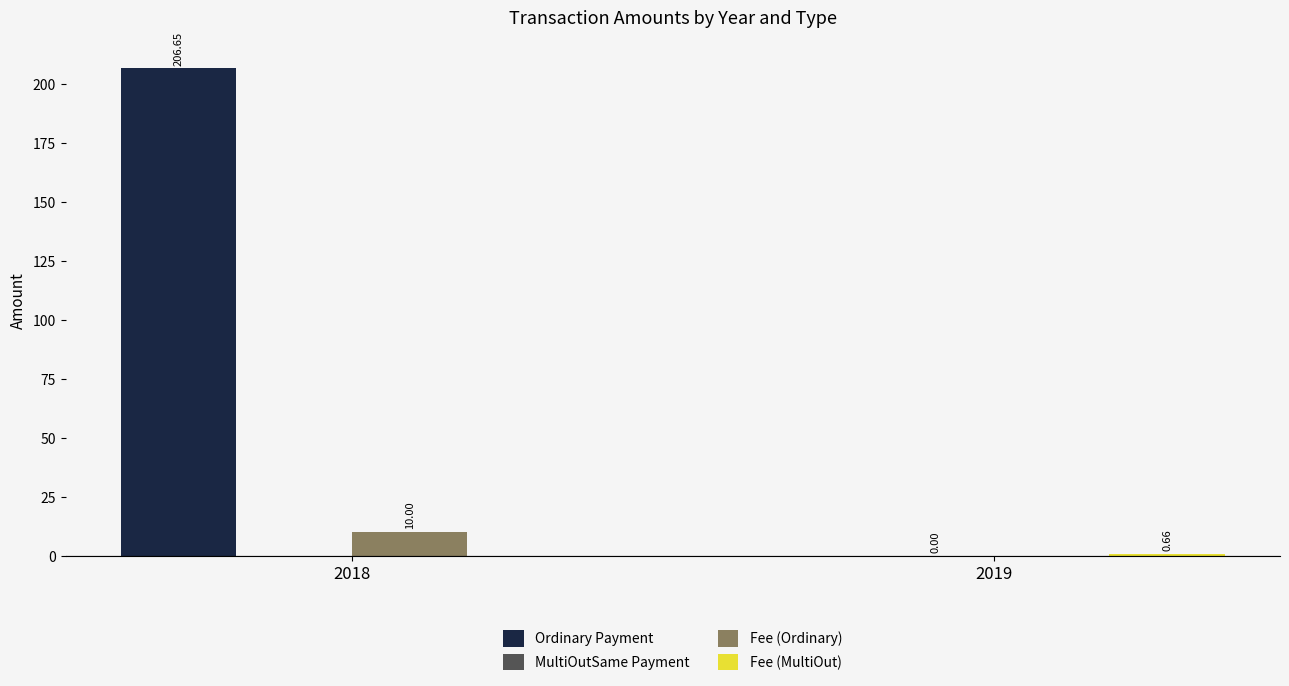

At which category does the chart reach its peak across all series?

2018